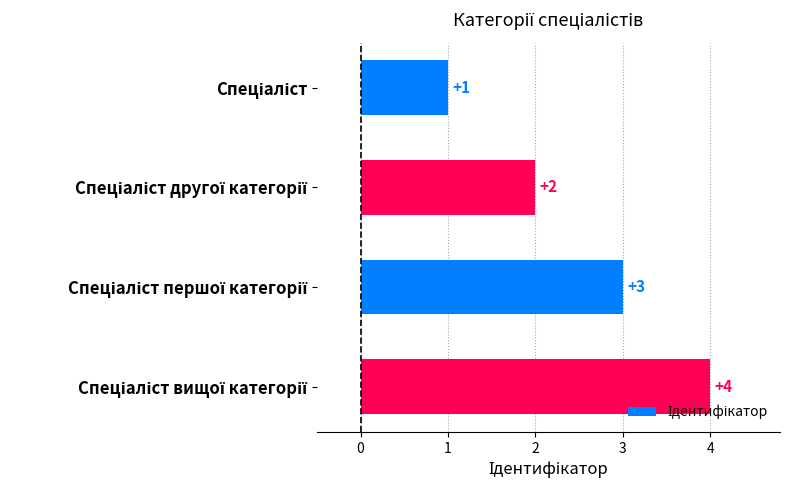

What is the value of the 1st bar from the top?

1